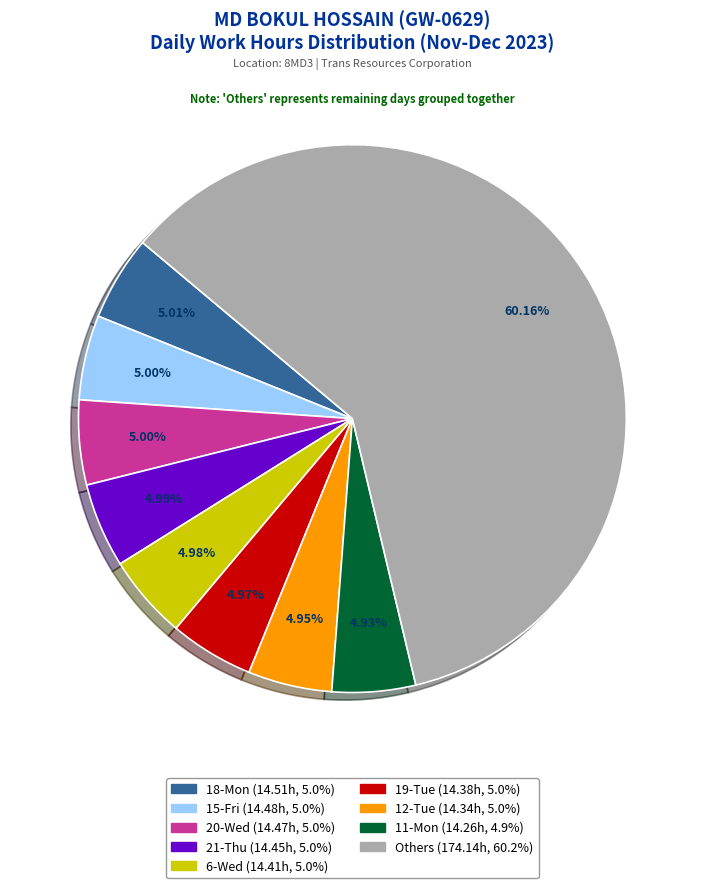

Is there a majority slice in this chart?

Yes